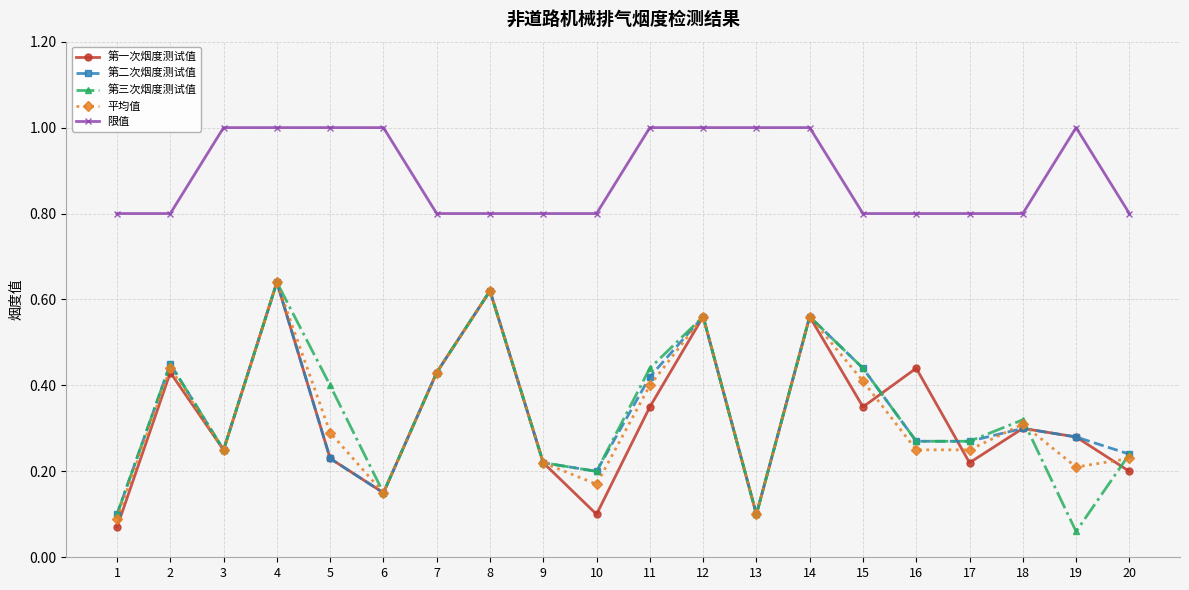

What is the value of the 限值 point at the 17th from the left?

0.8